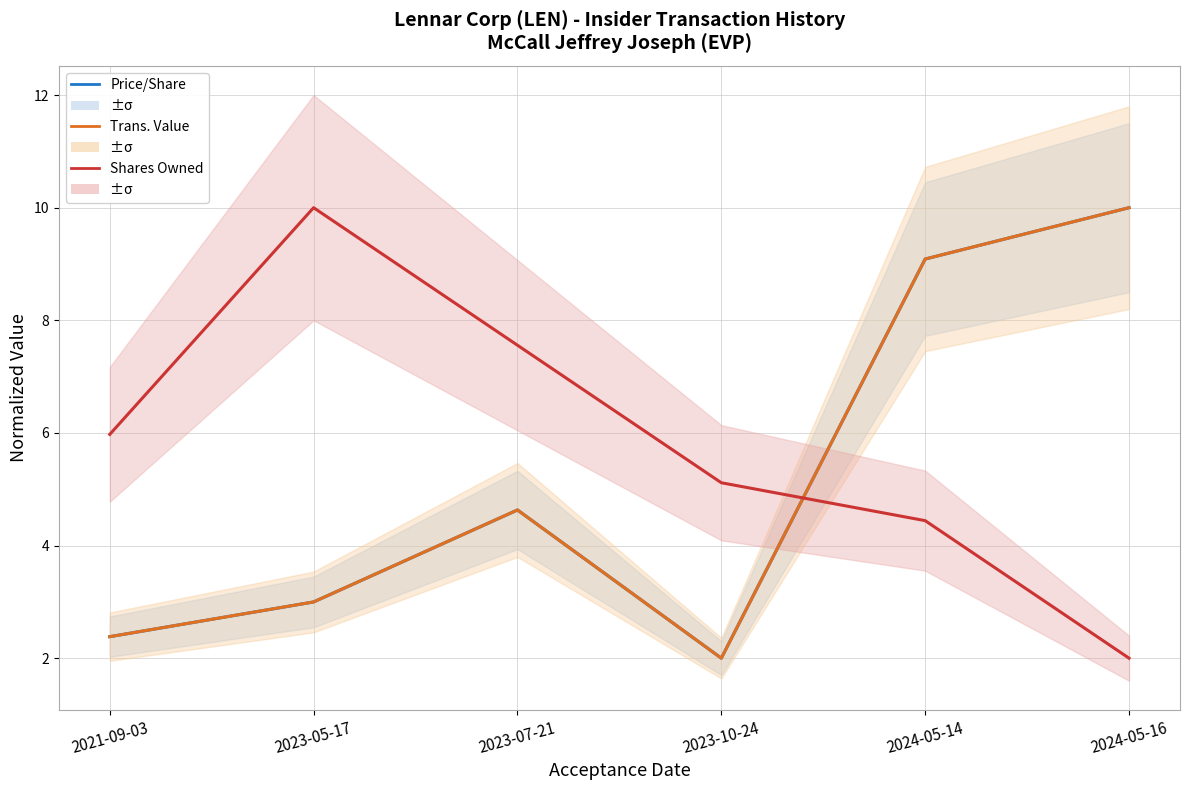

Which series changed the most between 2021-09-03 and 2024-05-14?

Price Per Share